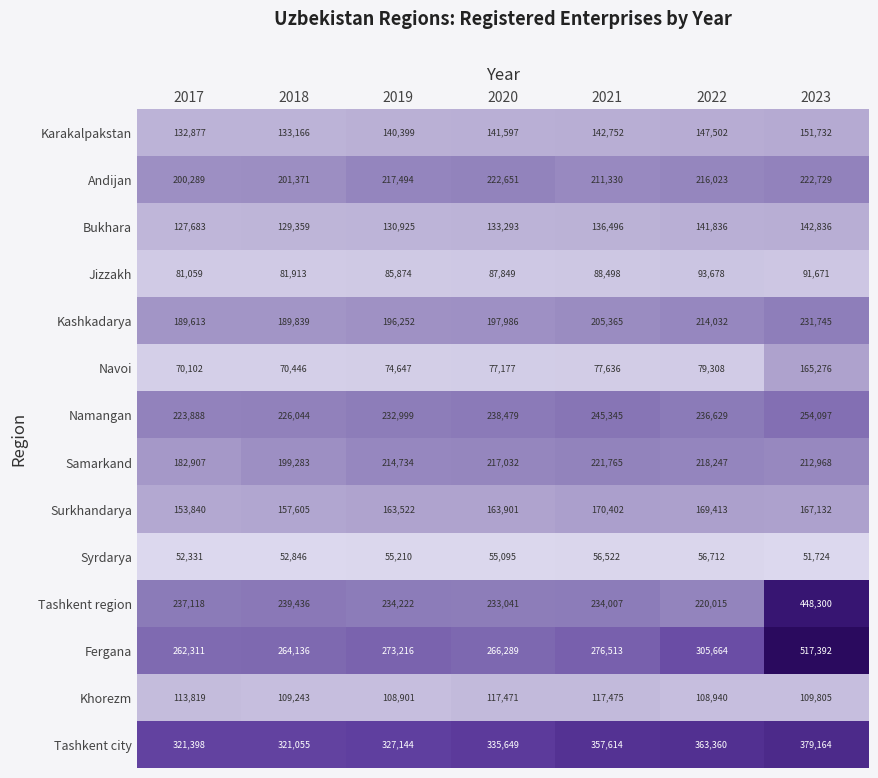

At which label is Khorezm closest to 113188?

2017